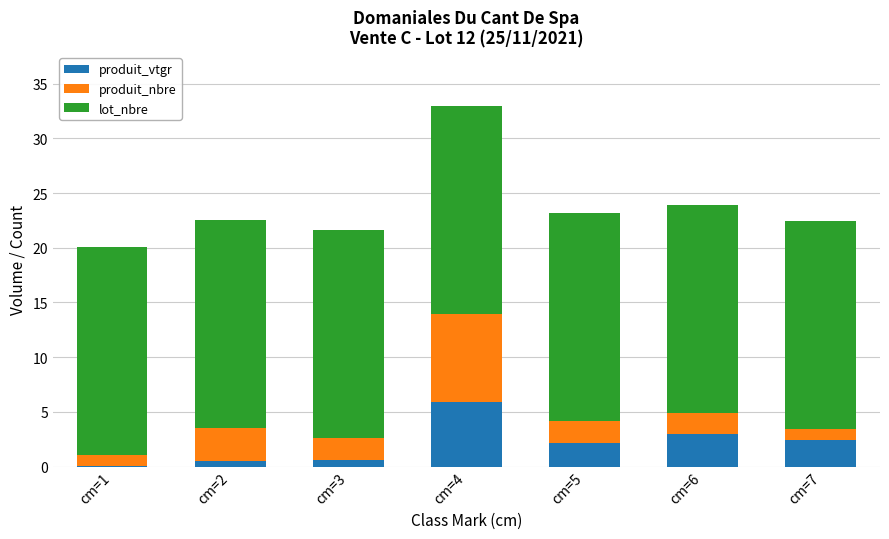

The value of produit_vtgr at cm=5 is 0.9. True or false?

False